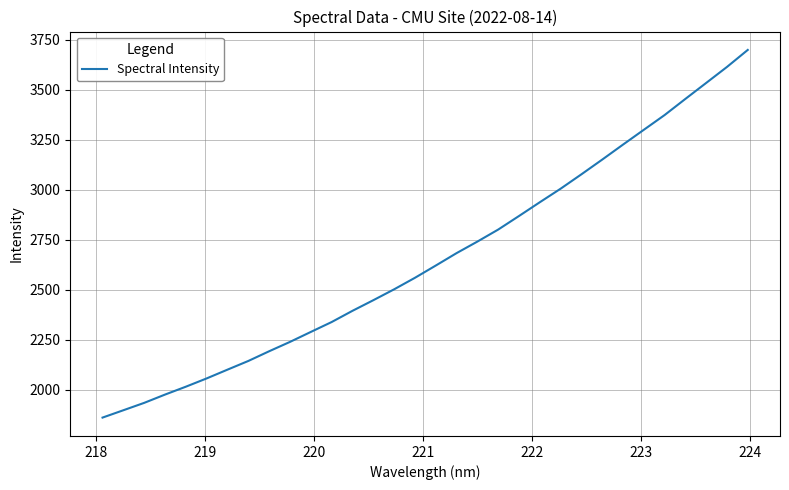

How many lines are shown in the chart?

1